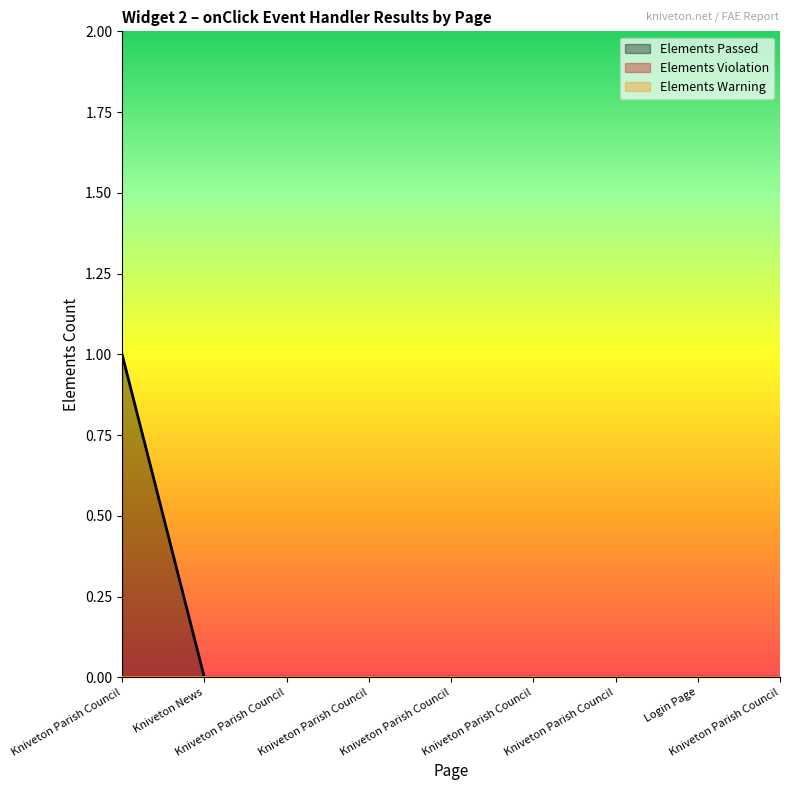

The value of Elements Warning at Kniveton Parish Council (4) is 0. True or false?

True